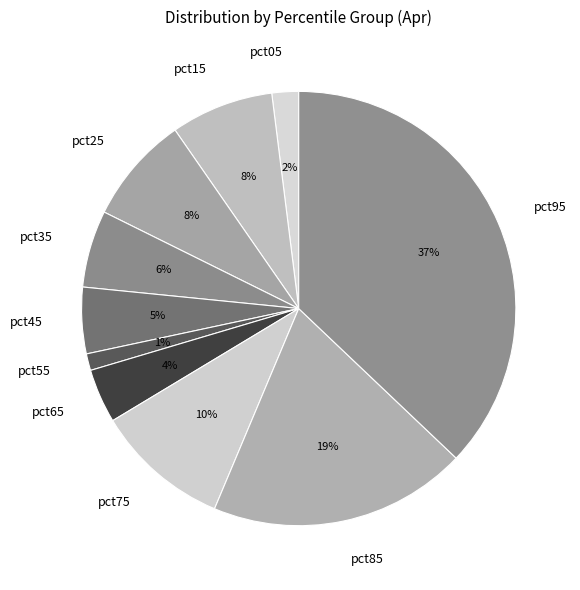

Does pct35 represent more than half of the total?

No